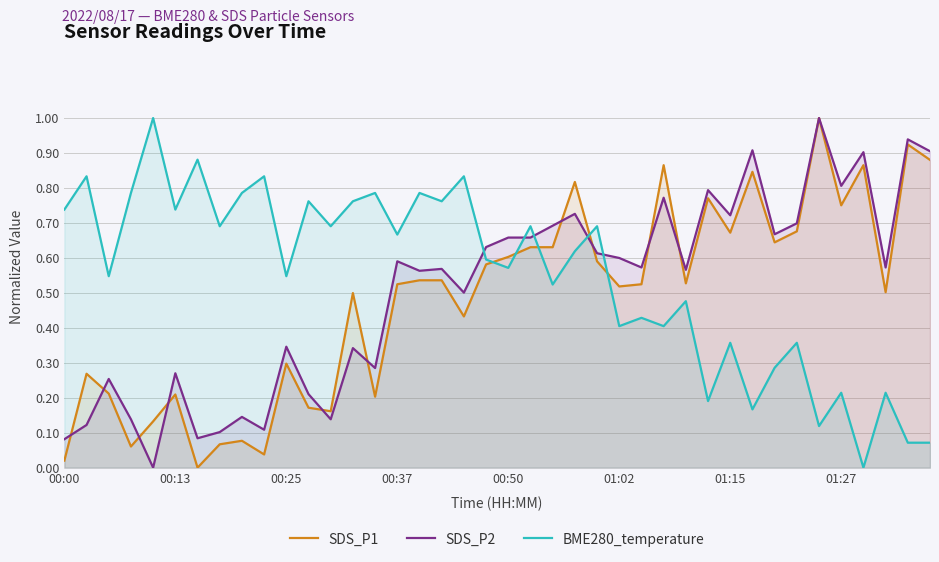

What is the greatest value displayed?

1.0